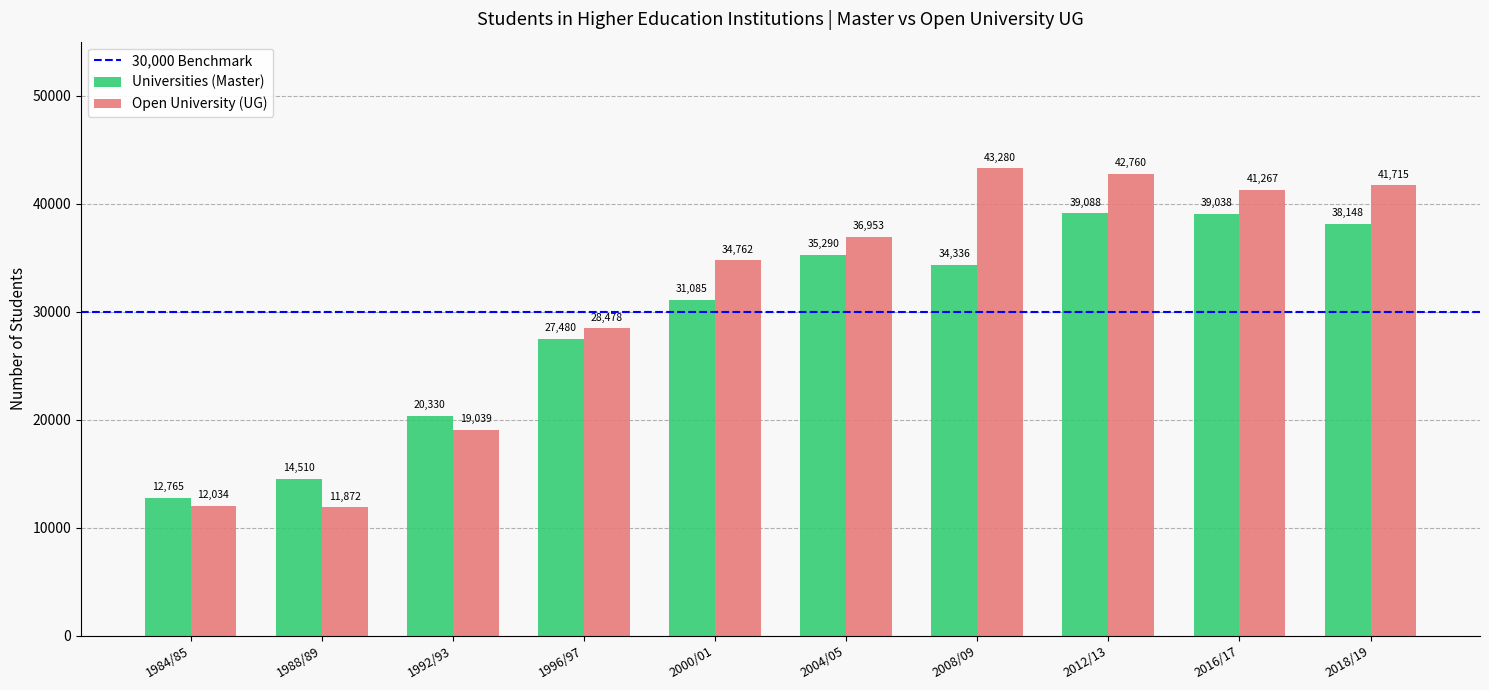

Reading left to right, list all the values displayed in this chart.

Universities (Master): 1984/85=12765	1988/89=14510	1992/93=20330	1996/97=27480	2000/01=31085	2004/05=35290	2008/09=34336	2012/13=39088	2016/17=39038	2018/19=38148
Open University (UG): 1984/85=12034	1988/89=11872	1992/93=19039	1996/97=28478	2000/01=34762	2004/05=36953	2008/09=43280	2012/13=42760	2016/17=41267	2018/19=41715